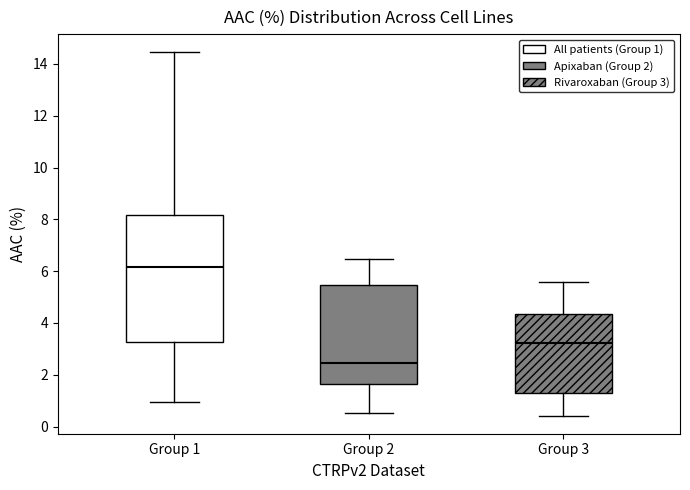

Reading left to right, read every box against the y-axis: the position of its median line, the range the box covers, and the ends of its whiskers. The values are not printed on the chart, so give them approximately, as read against the axis.

Group 1: median 6.2, box 3.2 to 8.2, whiskers 1.0 to 14.4
Group 2: median 2.4, box 1.6 to 5.4, whiskers 0.6 to 6.4
Group 3: median 3.2, box 1.2 to 4.4, whiskers 0.4 to 5.6